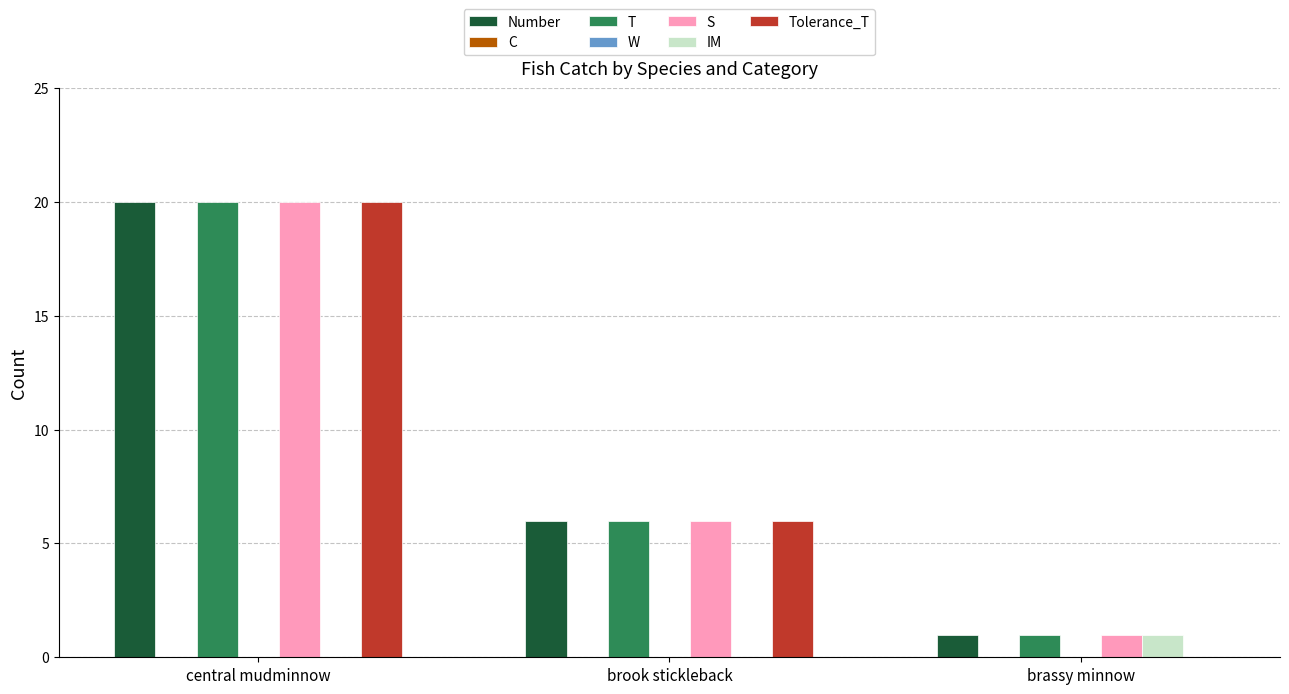

What position from the right is central mudminnow?

3